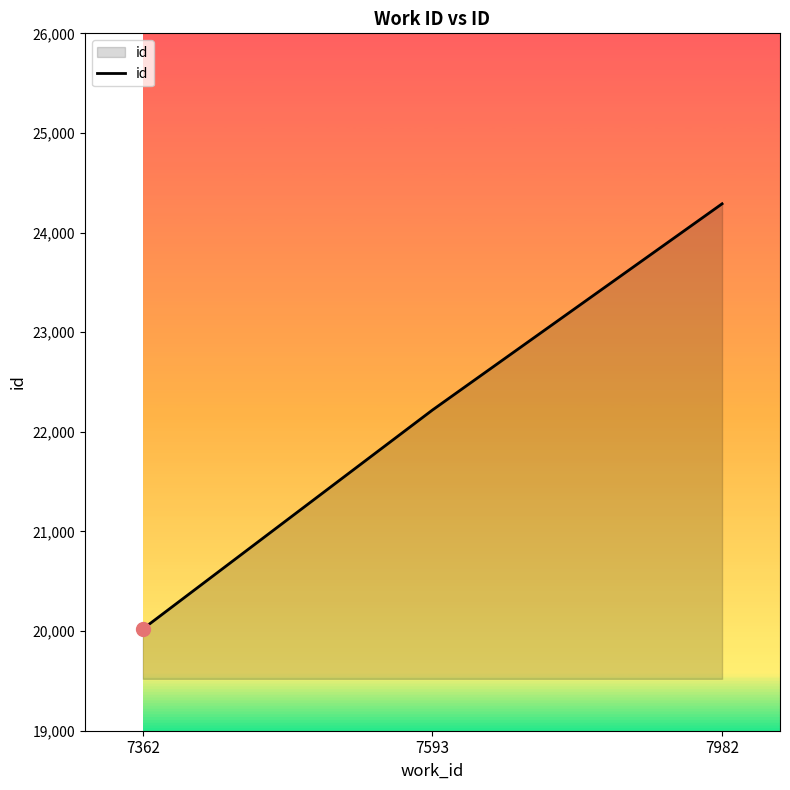

Does the chart display data point markers on the line(s)?

No